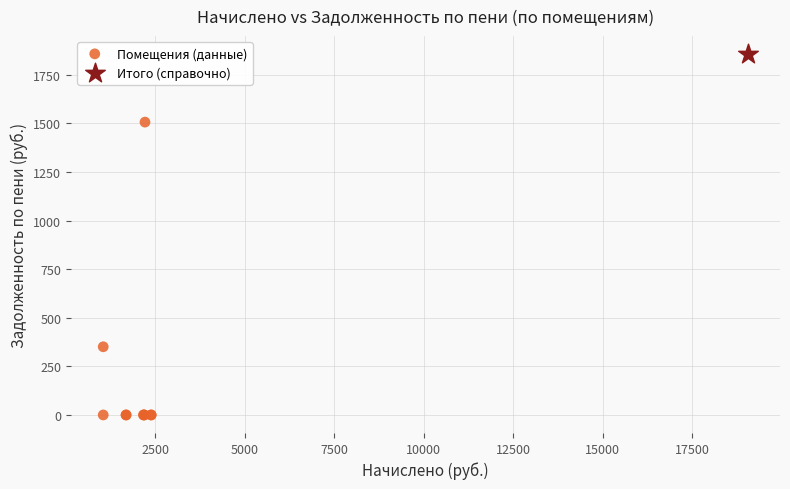

What are all the series names shown in the legend?

Помещения (данные), Итого (справочно)